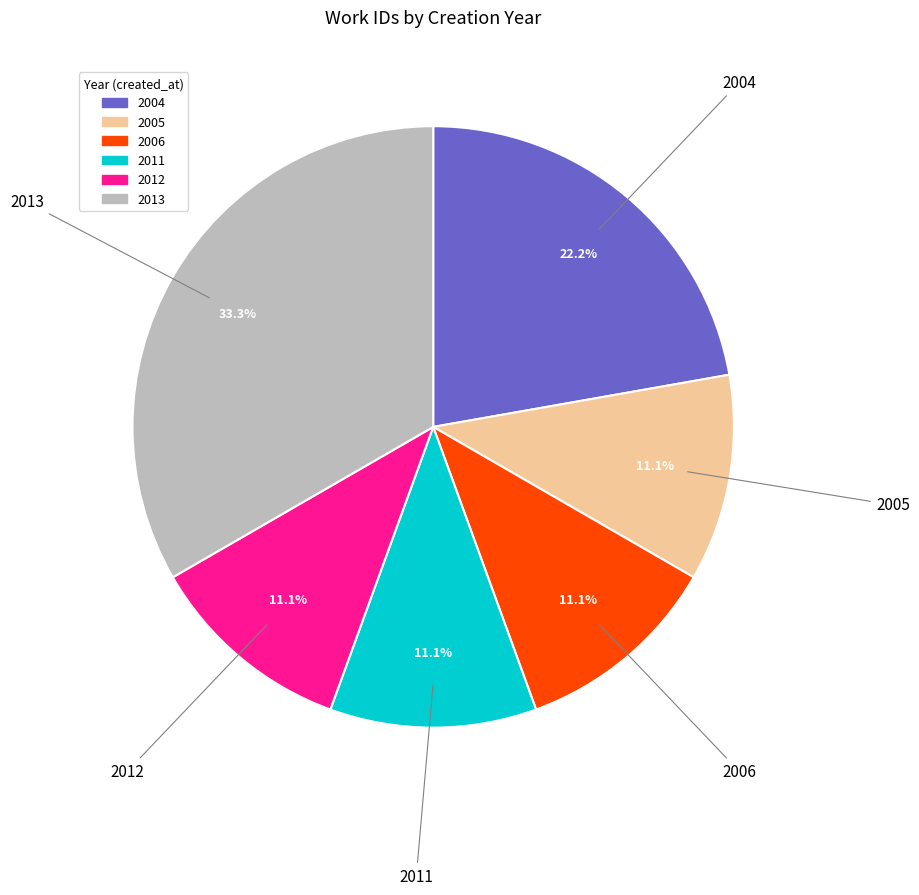

Is there any slice that represents more than half of the pie?

No